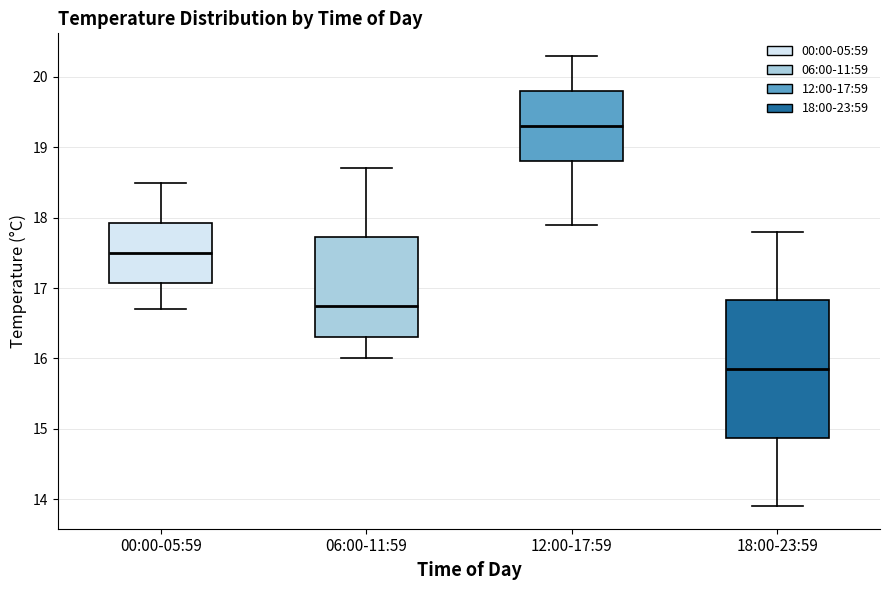

Where does the lower whisker of the box for 00:00-05:59 end on the y-axis? The values are not printed on the chart, so give them approximately, as read against the axis.

16.7